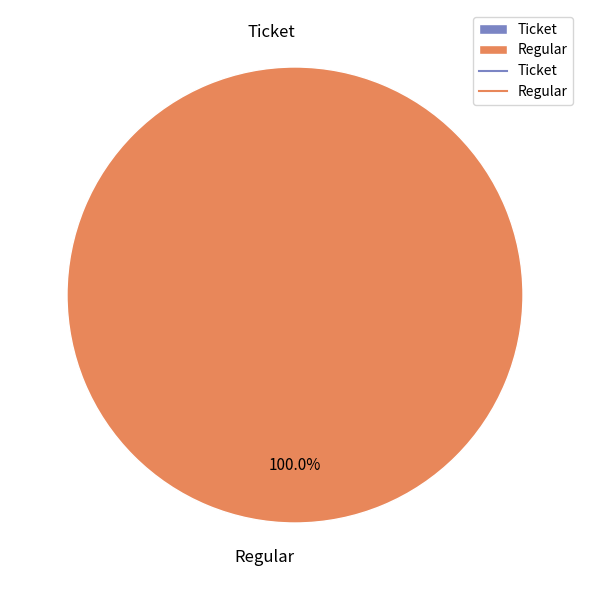

How many slices are in this pie chart?

2